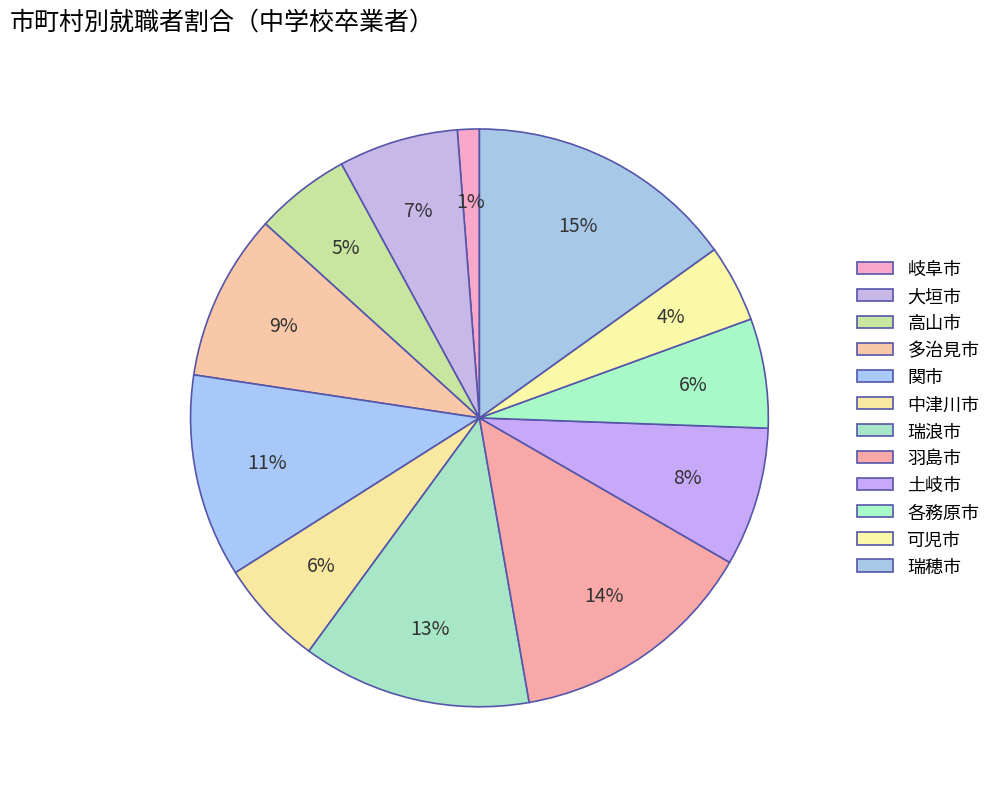

Count the number of slices in the pie.

12